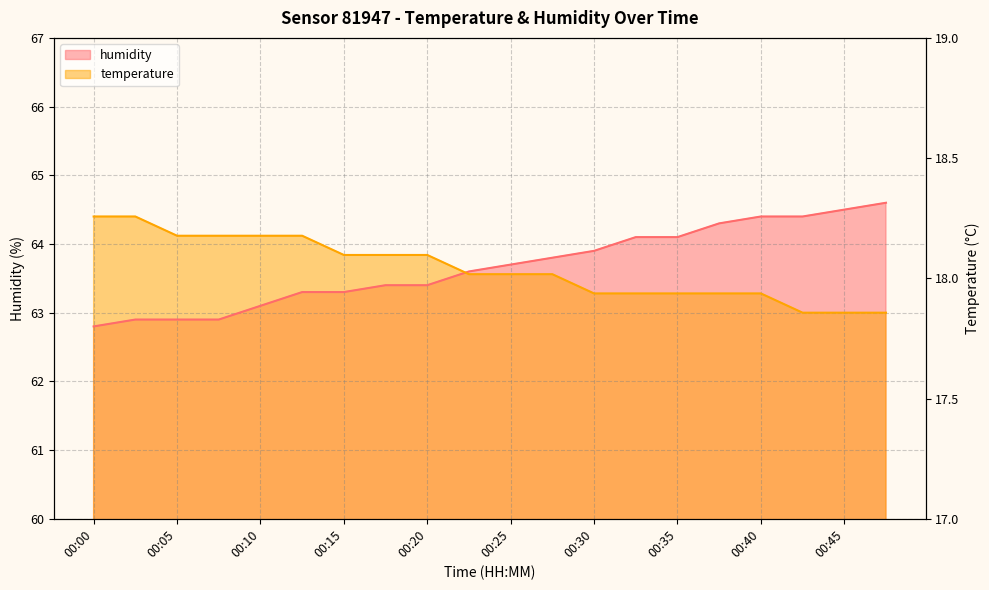

At how many categories does at least one series exceed 64?

13